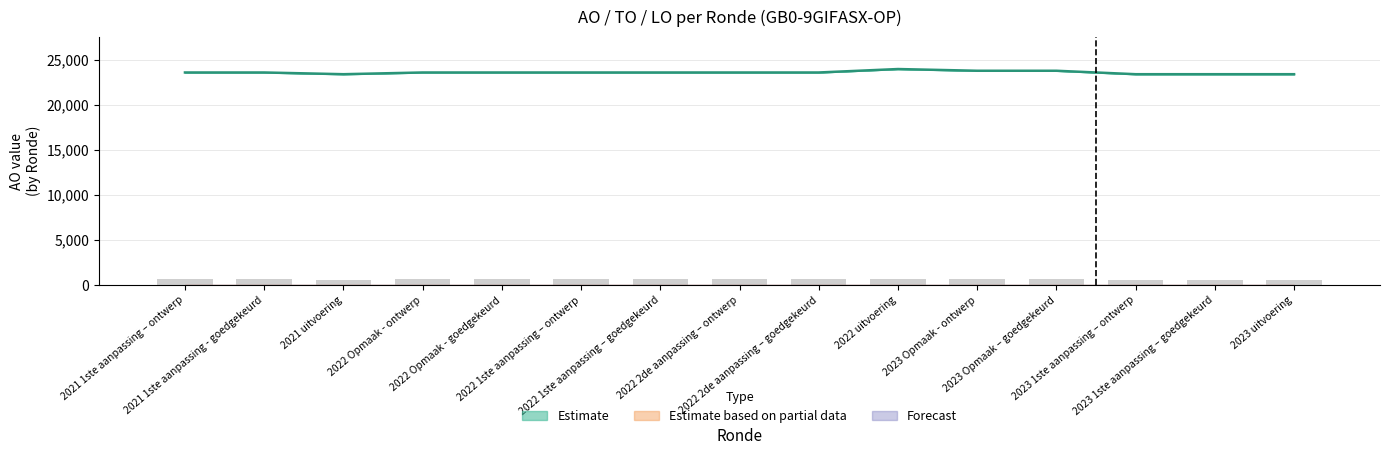

True or false: AO has a value of 23776 at 2023 Opmaak – goedgekeurd.

True